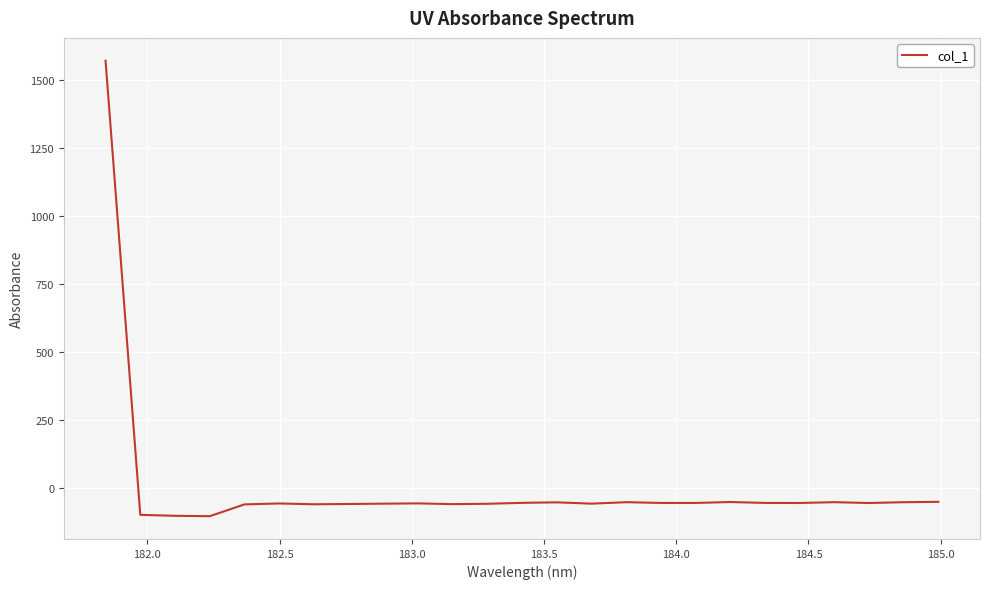

What is the minimum value shown in the chart?

-103.6